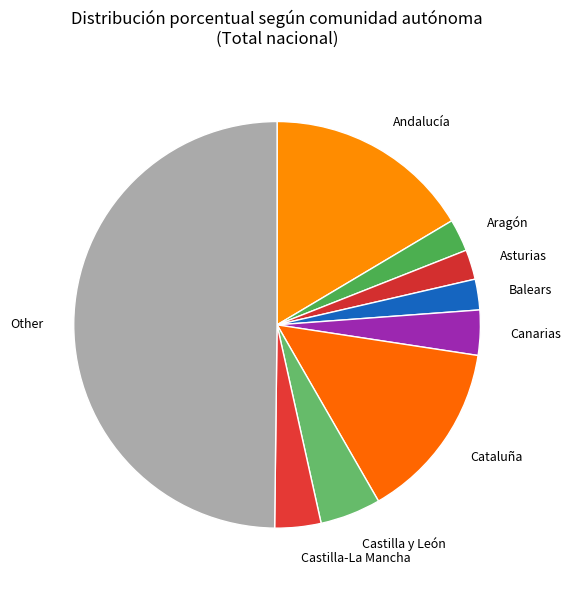

Between Andalucía and Castilla-La Mancha, which is larger?

Andalucía